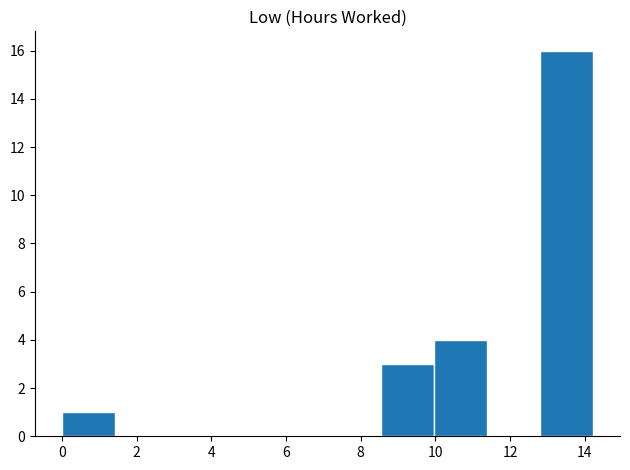

How tall is the bar that spans 0.0 to 1.4 on the x-axis? Neither the bar edges nor the heights are printed on the chart, so give them approximately, as read against the axes.

1